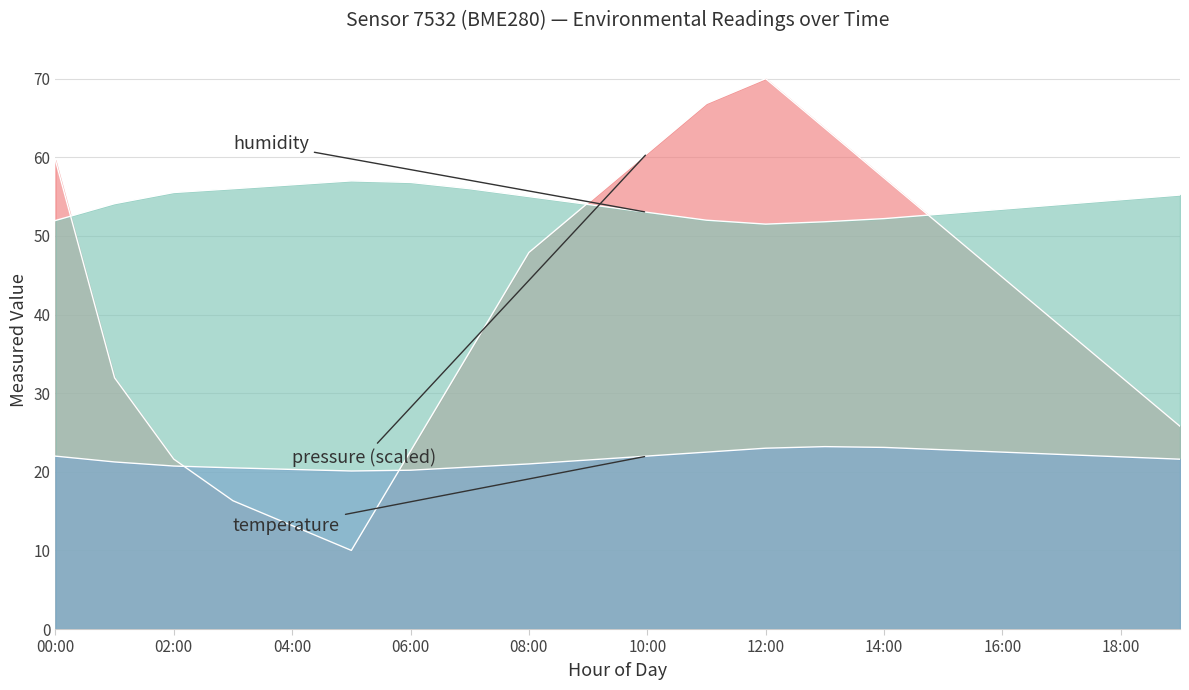

What is the value of the pressure point at the 7th from the left?

22.6